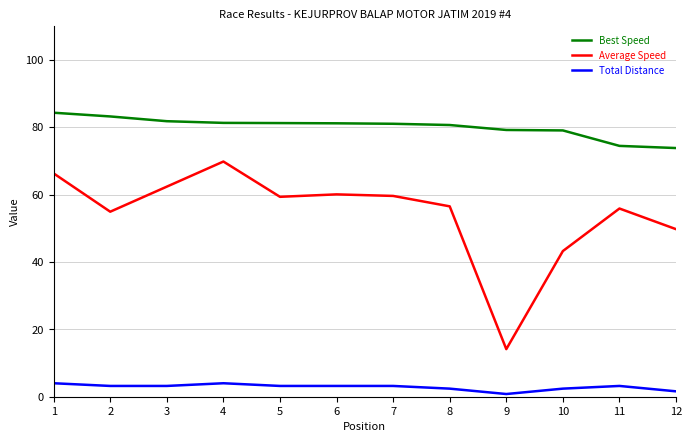

What is the highest value of the Average Speed series?

69.8